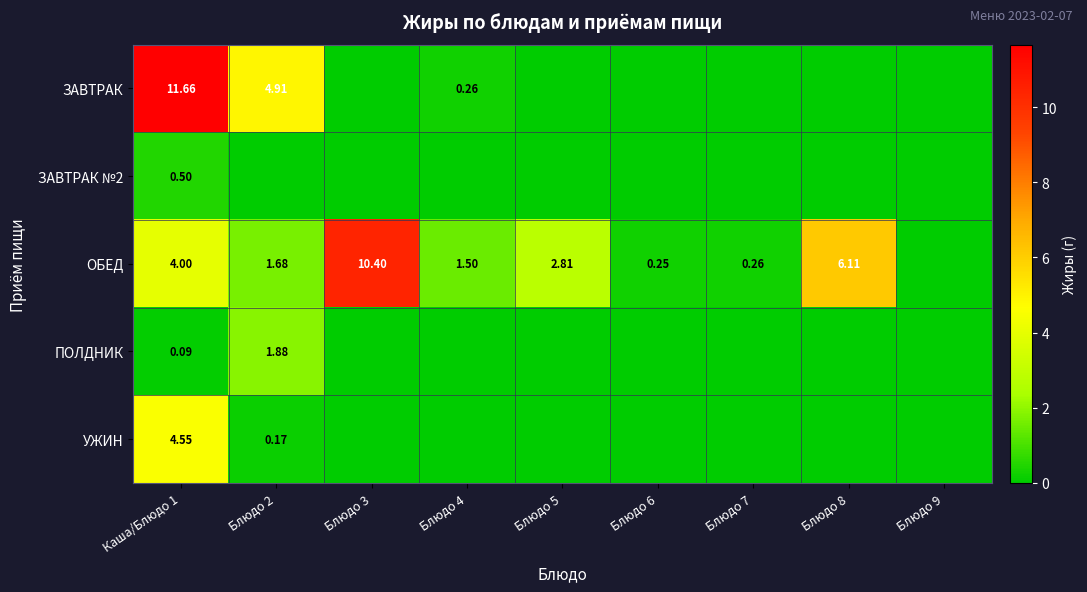

How many values in ЗАВТРАК №2 are above zero?

1